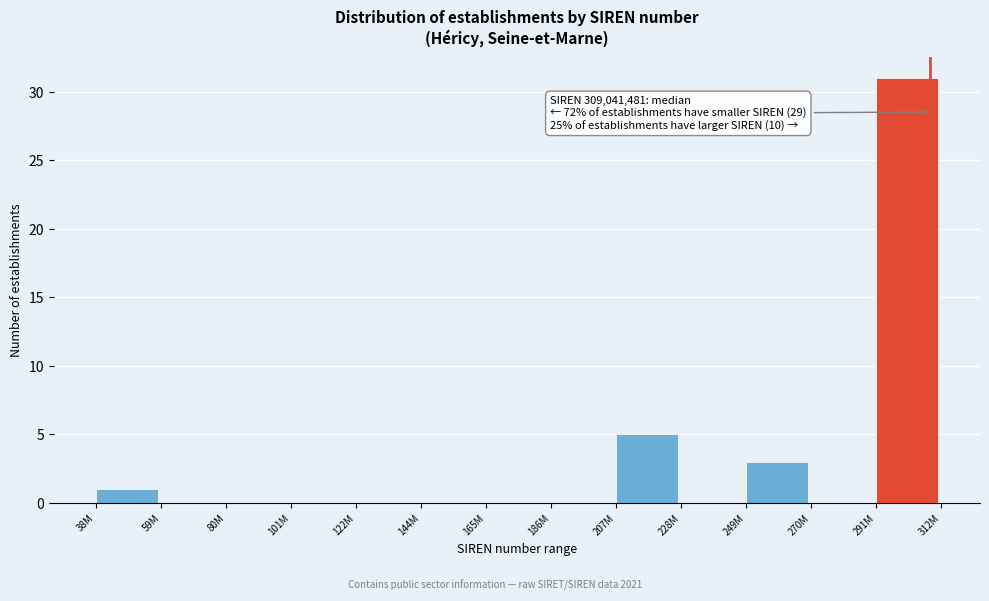

Reading left to right, list all the values displayed in this chart.

38M=1	59M=0	80M=0	101M=0	122M=0	144M=0	165M=0	186M=0	207M=5	228M=0	249M=3	270M=0	291M=31